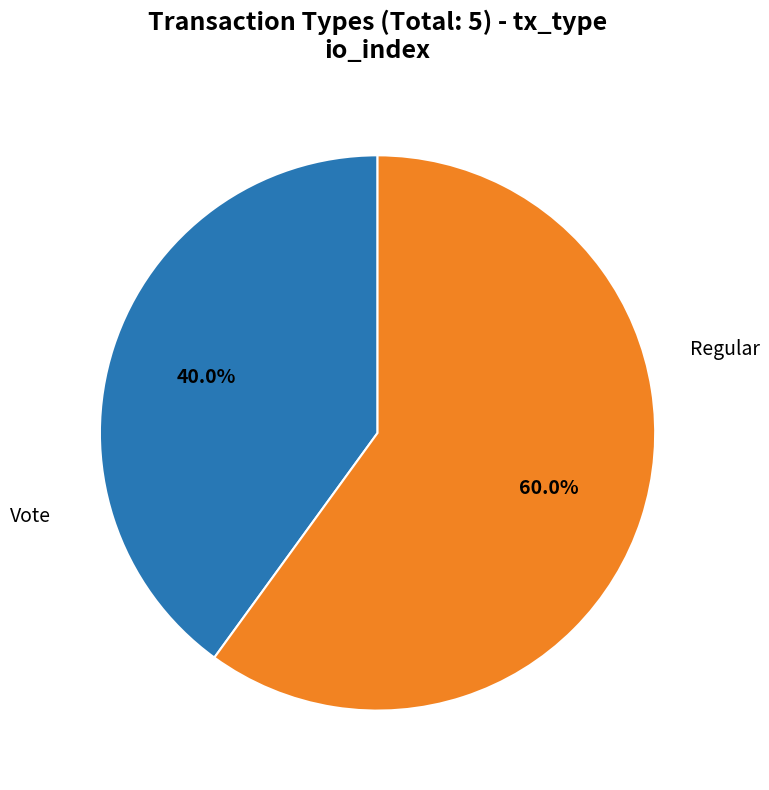

Is there any slice that represents more than half of the pie?

Yes